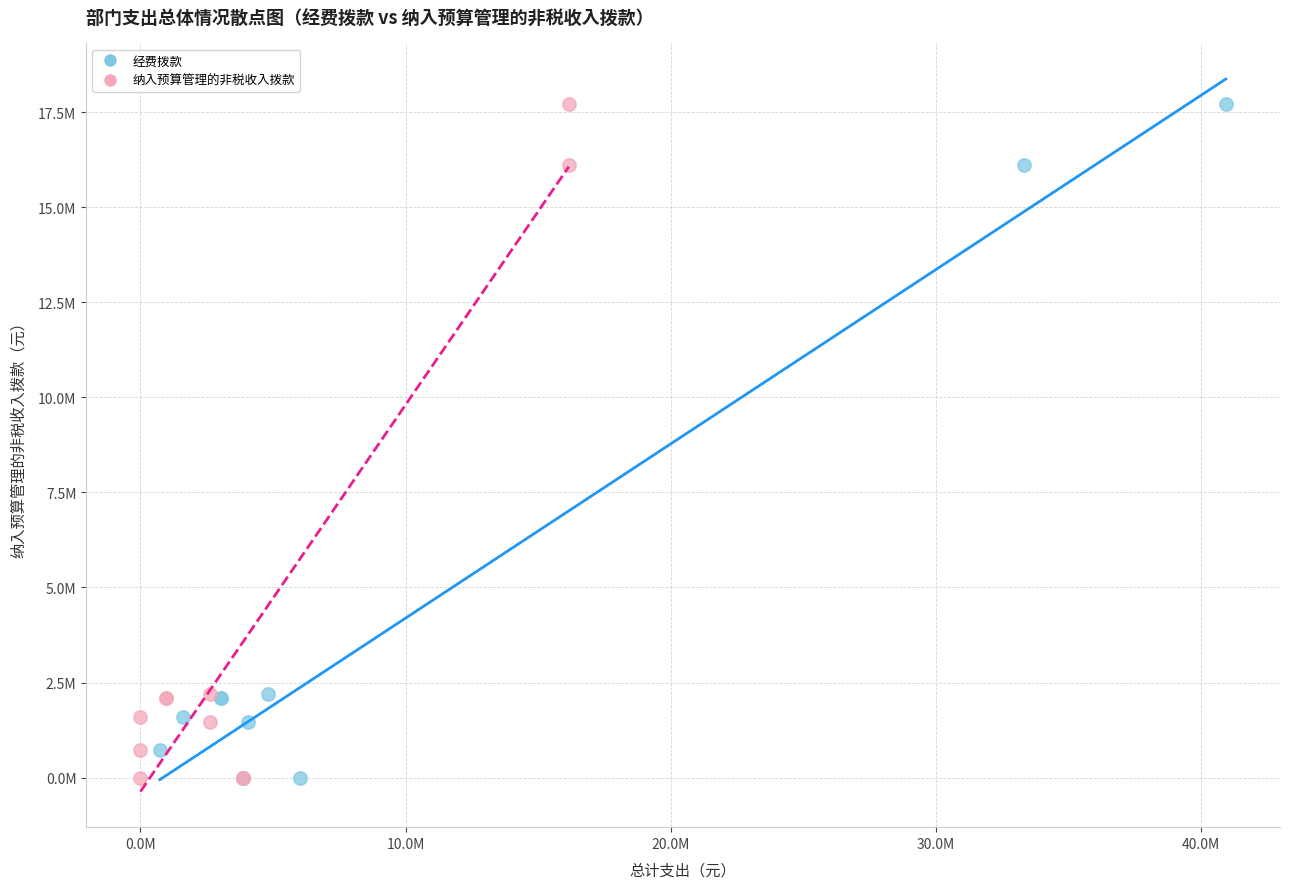

What are all the series names shown in the legend?

经费拨款, 纳入预算管理的非税收入拨款